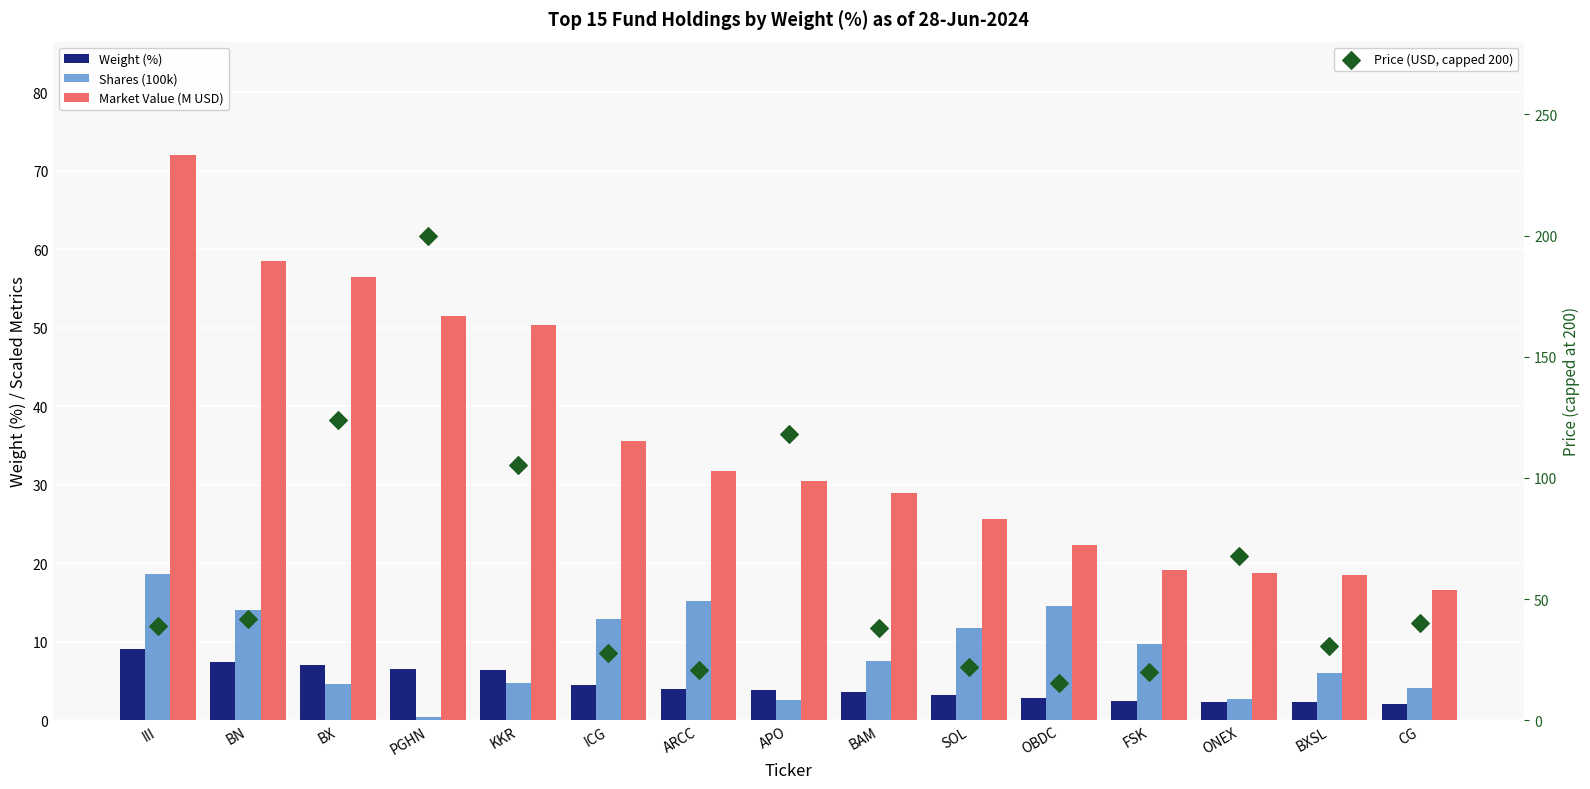

Which series has the largest total across all categories?

Price (USD, capped 200)